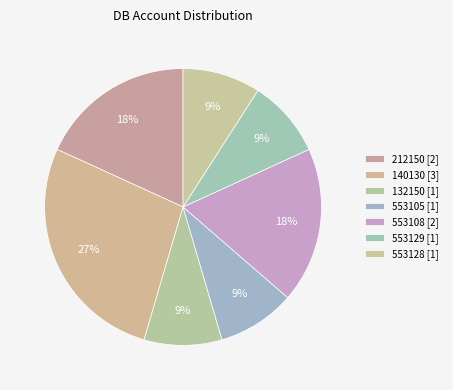

How many slices are in this pie chart?

7